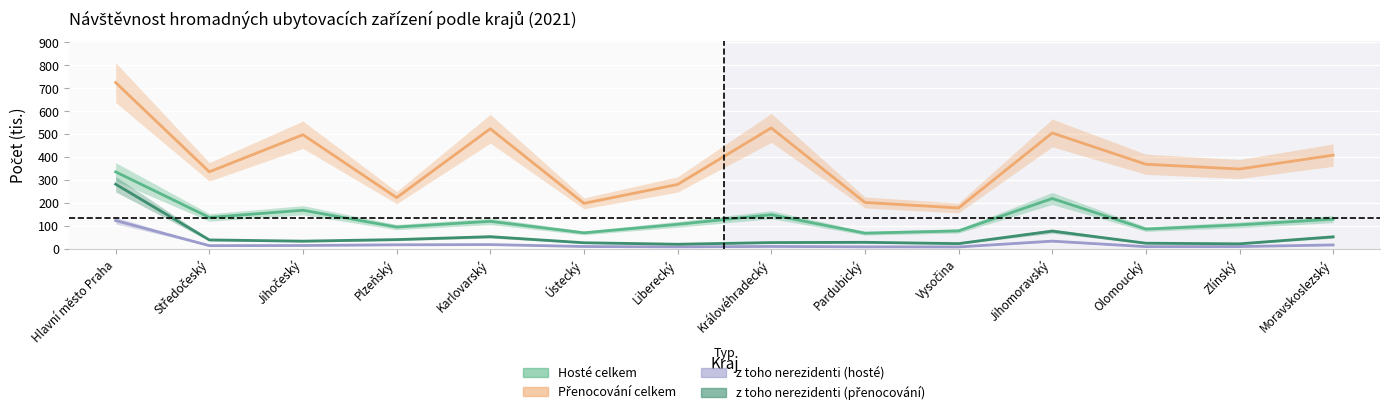

Reading left to right, what are all the values shown in this chart?

Hosté celkem: Hlavní město Praha=334.5	Středočeský=135.7	Jihočeský=167.1	Plzeňský=93.8	Karlovarský=118.8	Ústecký=68.5	Liberecký=105.6	Královéhradecký=147.6	Pardubický=67.1	Vysočina=77.0	Jihomoravský=218.3	Olomoucký=84.8	Zlínský=103.5	Moravskoslezský=128.3
Přenocování celkem: Hlavní město Praha=724.4	Středočeský=334.8	Jihočeský=496.6	Plzeňský=222.3	Karlovarský=522.7	Ústecký=197.2	Liberecký=279.7	Královéhradecký=526.4	Pardubický=201.1	Vysočina=177.2	Jihomoravský=504.4	Olomoucký=367.8	Zlínský=347.0	Moravskoslezský=407.6
z toho nerezidenti (hosté): Hlavní město Praha=122.3	Středočeský=12.6	Jihočeský=13.2	Plzeňský=16.3	Karlovarský=17.3	Ústecký=8.9	Liberecký=7.2	Královéhradecký=9.2	Pardubický=7.4	Vysočina=6.9	Jihomoravský=32.3	Olomoucký=8.2	Zlínský=8.6	Moravskoslezský=15.7
z toho nerezidenti (přenocování): Hlavní město Praha=280.8	Středočeský=37.6	Jihočeský=32.3	Plzeňský=39.0	Karlovarský=51.8	Ústecký=25.2	Liberecký=18.8	Královéhradecký=26.0	Pardubický=27.2	Vysočina=21.5	Jihomoravský=76.1	Olomoucký=23.3	Zlínský=20.6	Moravskoslezský=51.2